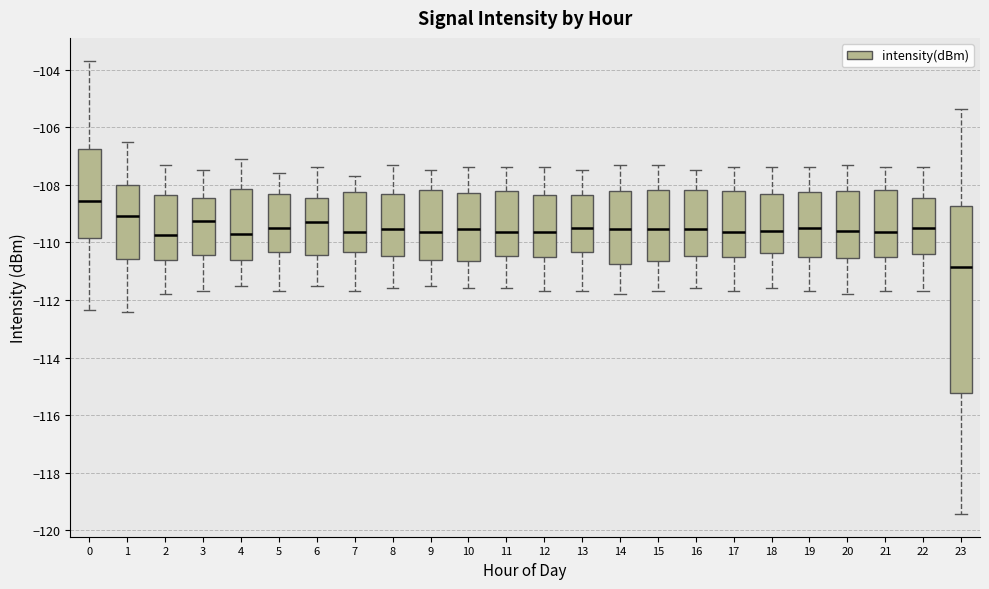

Comparing the boxes themselves (not the whiskers), which one is the tallest?

23